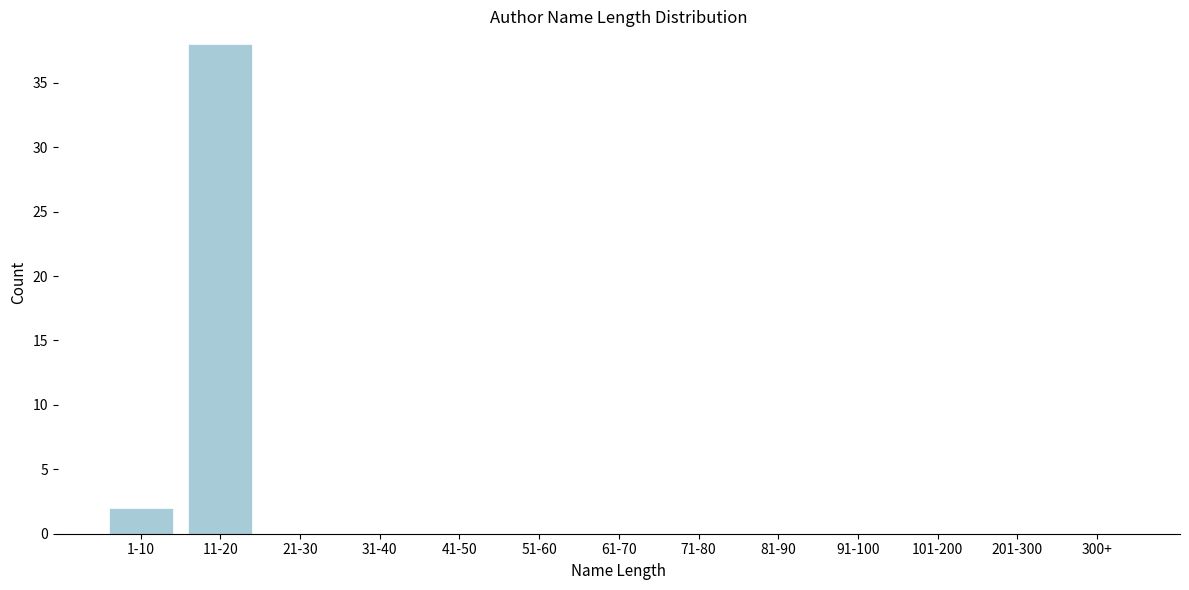

Reading left to right, what are all the values shown in this chart?

1-10=2	11-20=38	21-30=0	31-40=0	41-50=0	51-60=0	61-70=0	71-80=0	81-90=0	91-100=0	101-200=0	201-300=0	300+=0